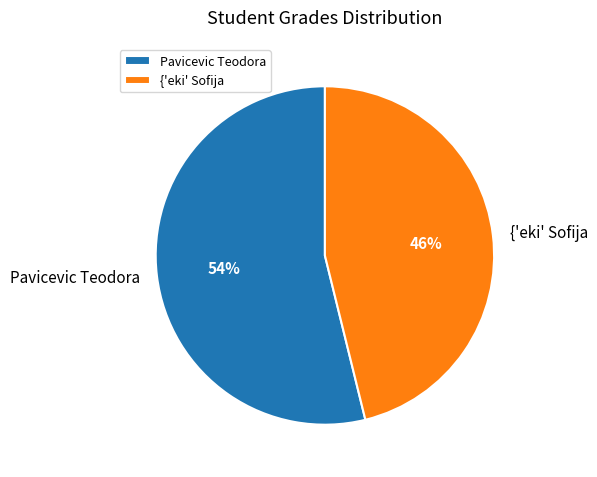

Do Pavicevic Teodora and {'eki' Sofija together represent more than half of the pie?

Yes